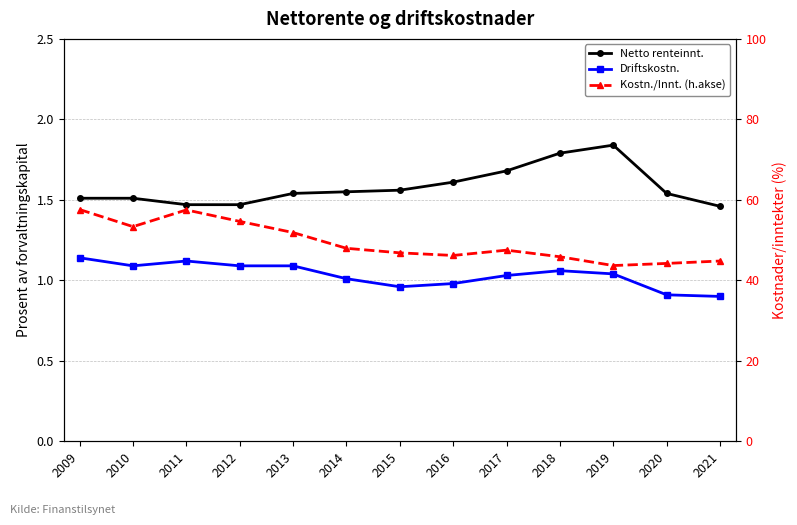

Rank the series by their maximum value, from highest to lowest.

Kostn./Innt. (h.akse), Netto renteinnt., Driftskostn.